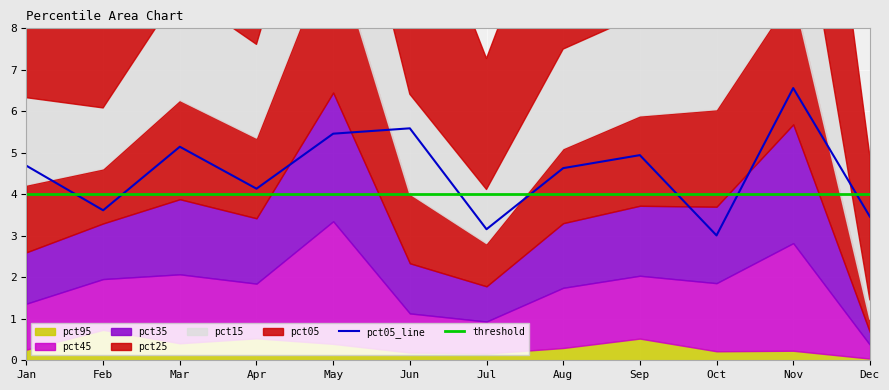

Read the pct15 value at Oct.

2.5